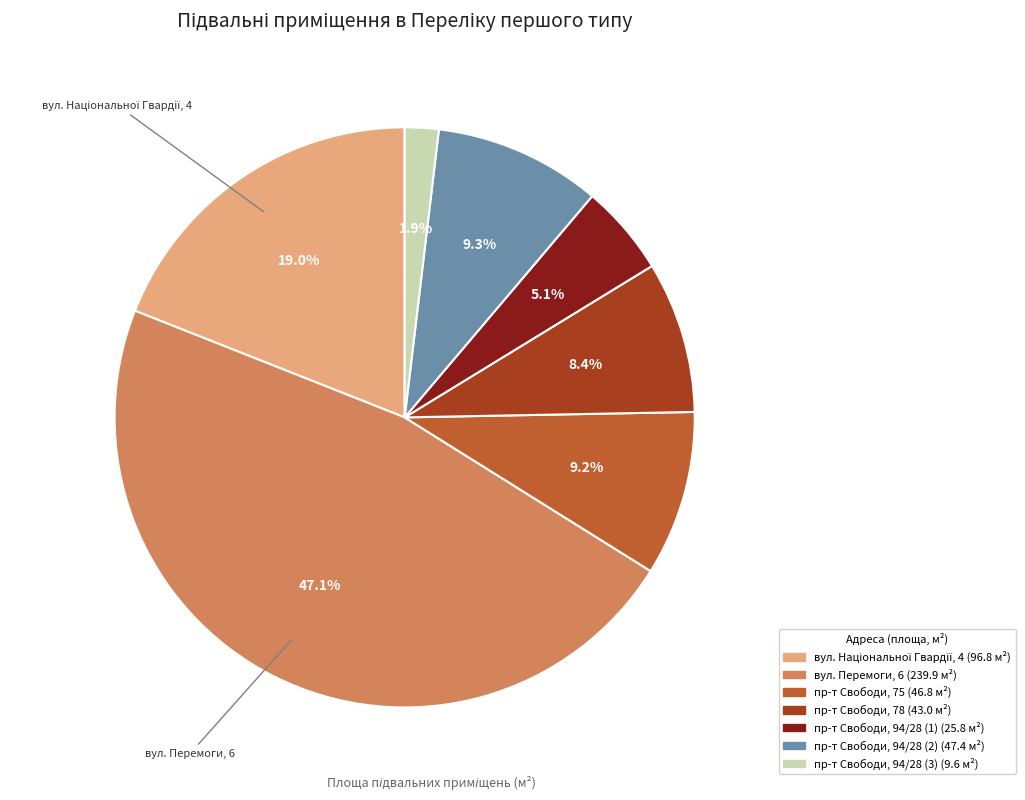

Is there any slice that represents more than half of the pie?

No